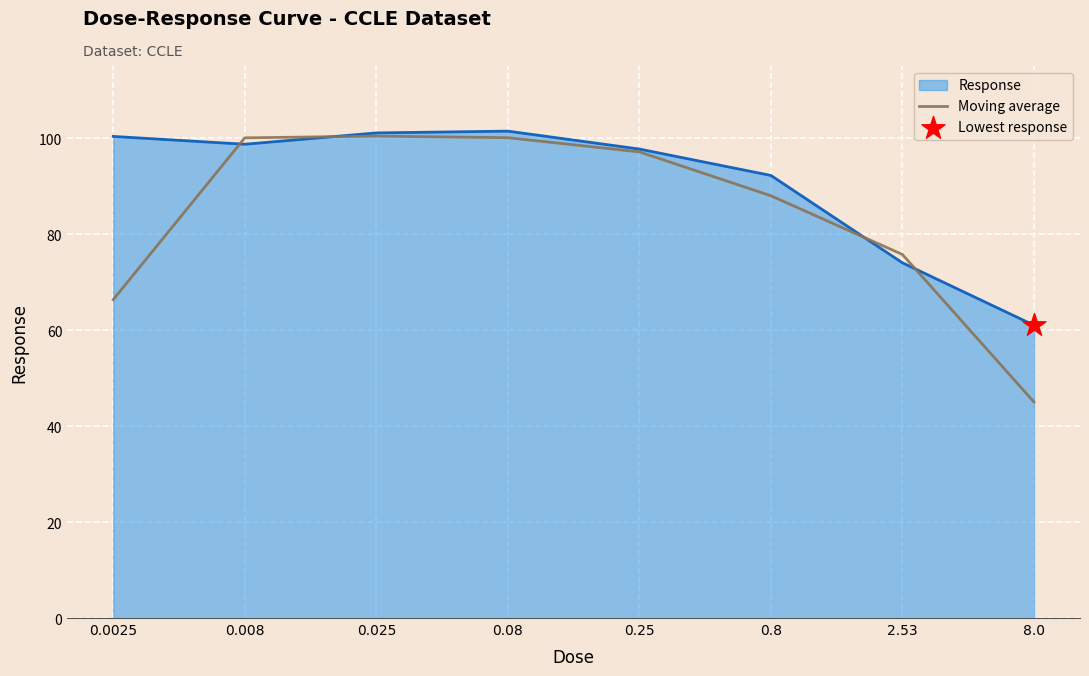

Which series has the largest range (max minus min)?

Moving average